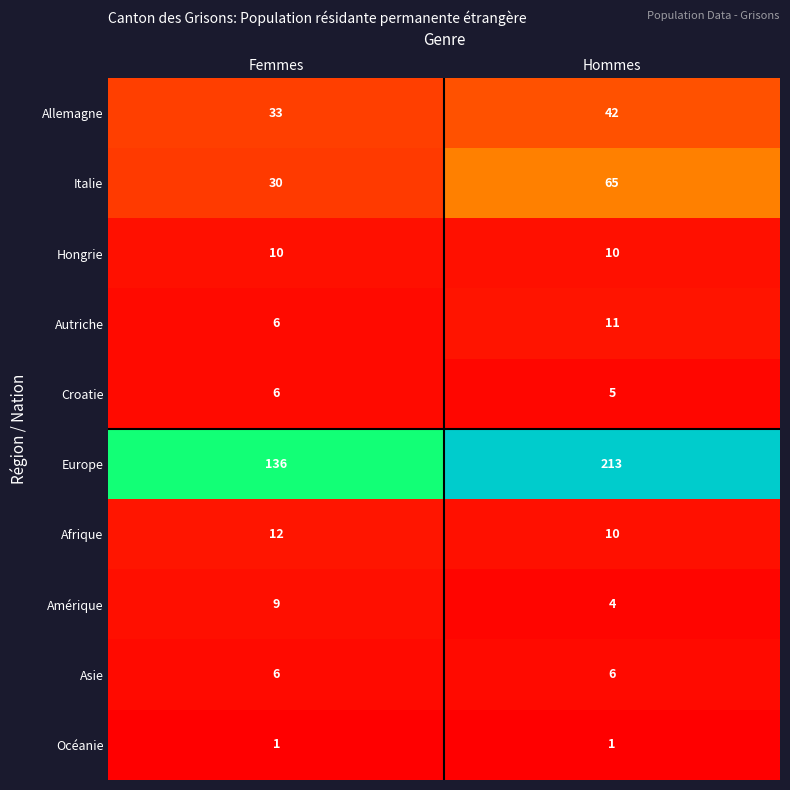

Which series has the largest total across all categories?

Europe